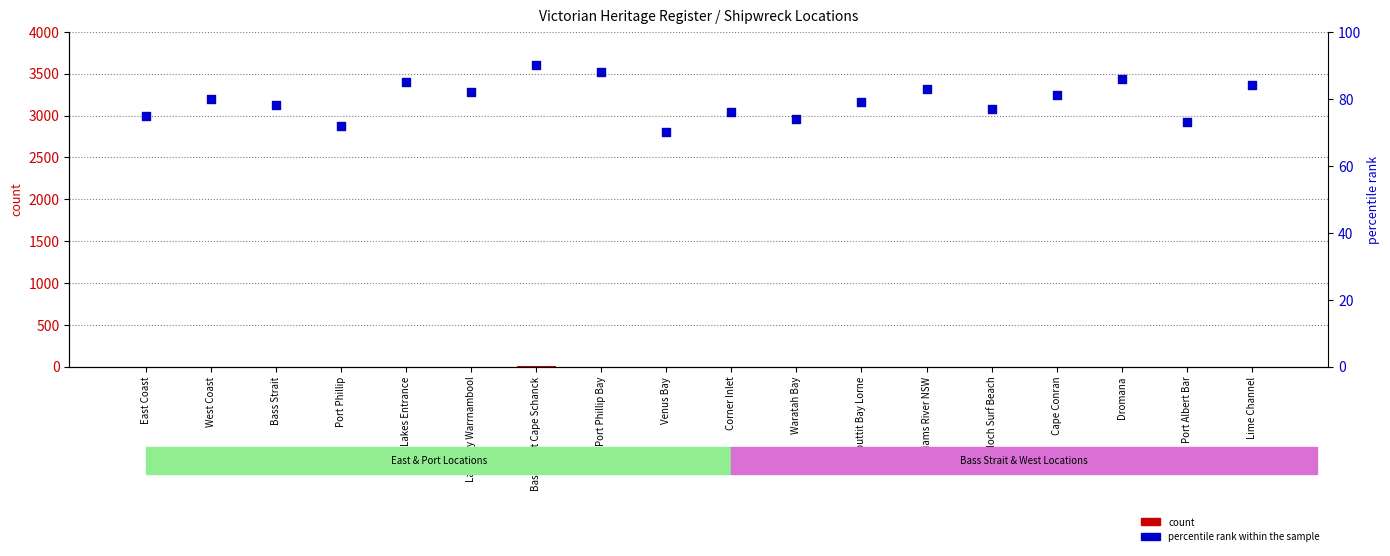

At how many categories does at least one series exceed 44?

18